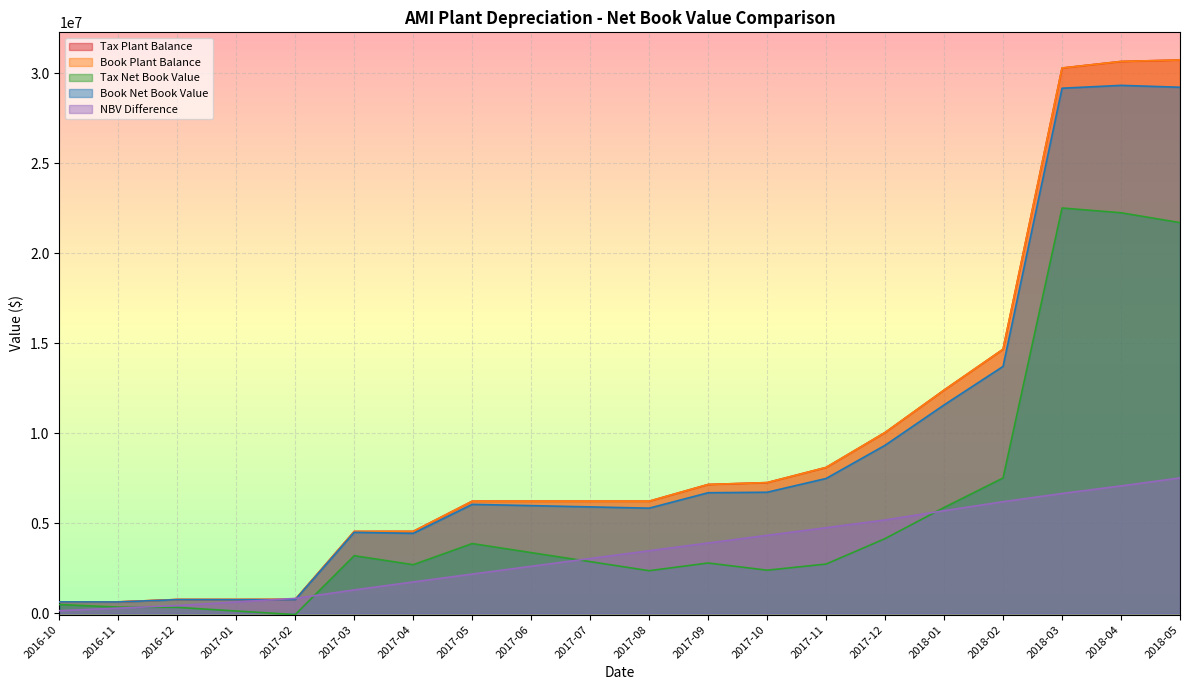

Reading left to right, transcribe all the data shown in this chart.

Tax Plant Balance: 634174.3	634174.3	766513.3	766513.3	771667.8	4546964.9	4549527.7	6225995.2	6226127.7	6226127.7	6226127.7	7156054.0	7259839.4	8102180.7	10042475.9	12398416.6	14666447.0	30291199.9	30655994.9	30736788.0
Book Plant Balance: 634174.3	634174.3	766513.3	766513.3	771667.8	4546964.9	4549527.7	6225995.2	6226127.7	6226127.7	6226127.7	7156054.0	7259839.4	8102180.7	10042475.9	12398416.6	14666447.0	30291199.9	30655994.9	30736788.0
Tax Net Book Value: 488166.3	342158.3	328489.3	125687.1	-72916.2	3199737.6	2699657.1	3873481.3	3370970.6	2868327.4	2365684.1	2792967.1	2394109.3	2733807.2	4148953.2	5877063.9	7517264.3	22514187.1	22251152.0	21704115.1
Book Net Book Value: 632411.9	628886.9	757333.1	753072.6	753960.5	4497023.3	4439387.4	6050565.0	5980319.5	5909941.2	5839563.0	6696526.6	6724477.7	7488364.3	9333298.4	11574118.8	13714272.8	29169062.5	29327133.9	29222903.8
NBV Difference: 144245.5	286728.6	428843.9	627385.6	826876.8	1297285.8	1739730.3	2177083.7	2609348.9	3041613.9	3473878.9	3903559.5	4330368.4	4754557.0	5184345.2	5697054.9	6197008.5	6654875.3	7075981.9	7518788.6